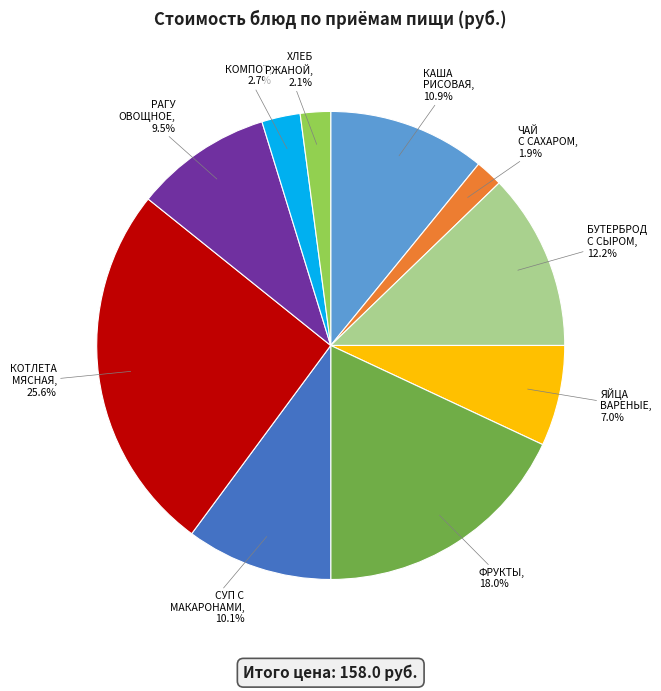

To the nearest percent, what is the average slice percentage?

10%